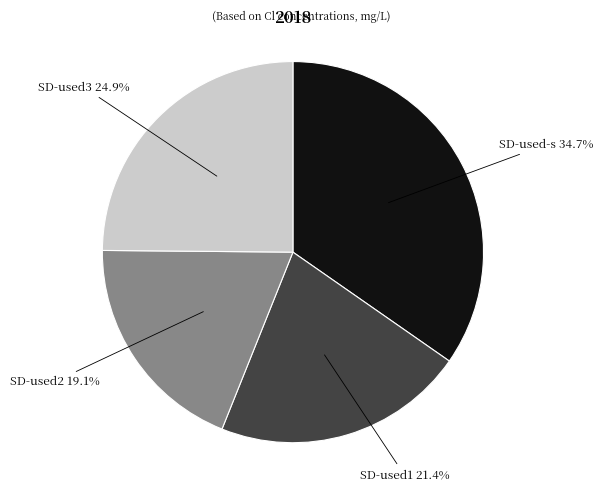

Is there a majority slice in this chart?

No